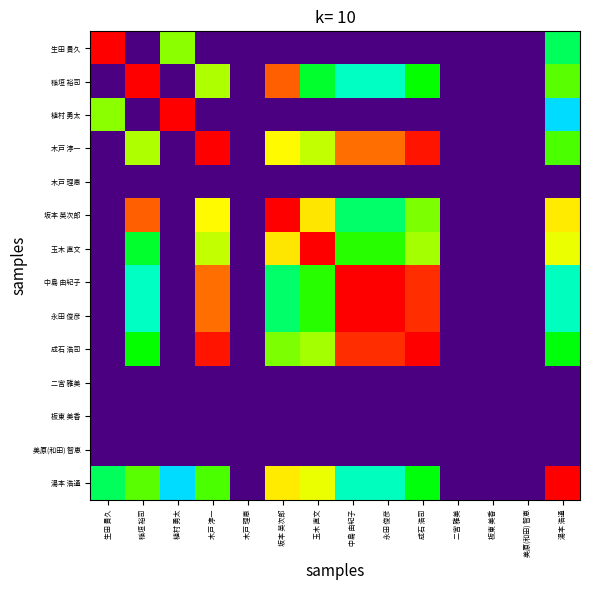

Between 稲垣 裕司 and 永田 俊彦, which series saw the biggest shift?

中島 由紀子